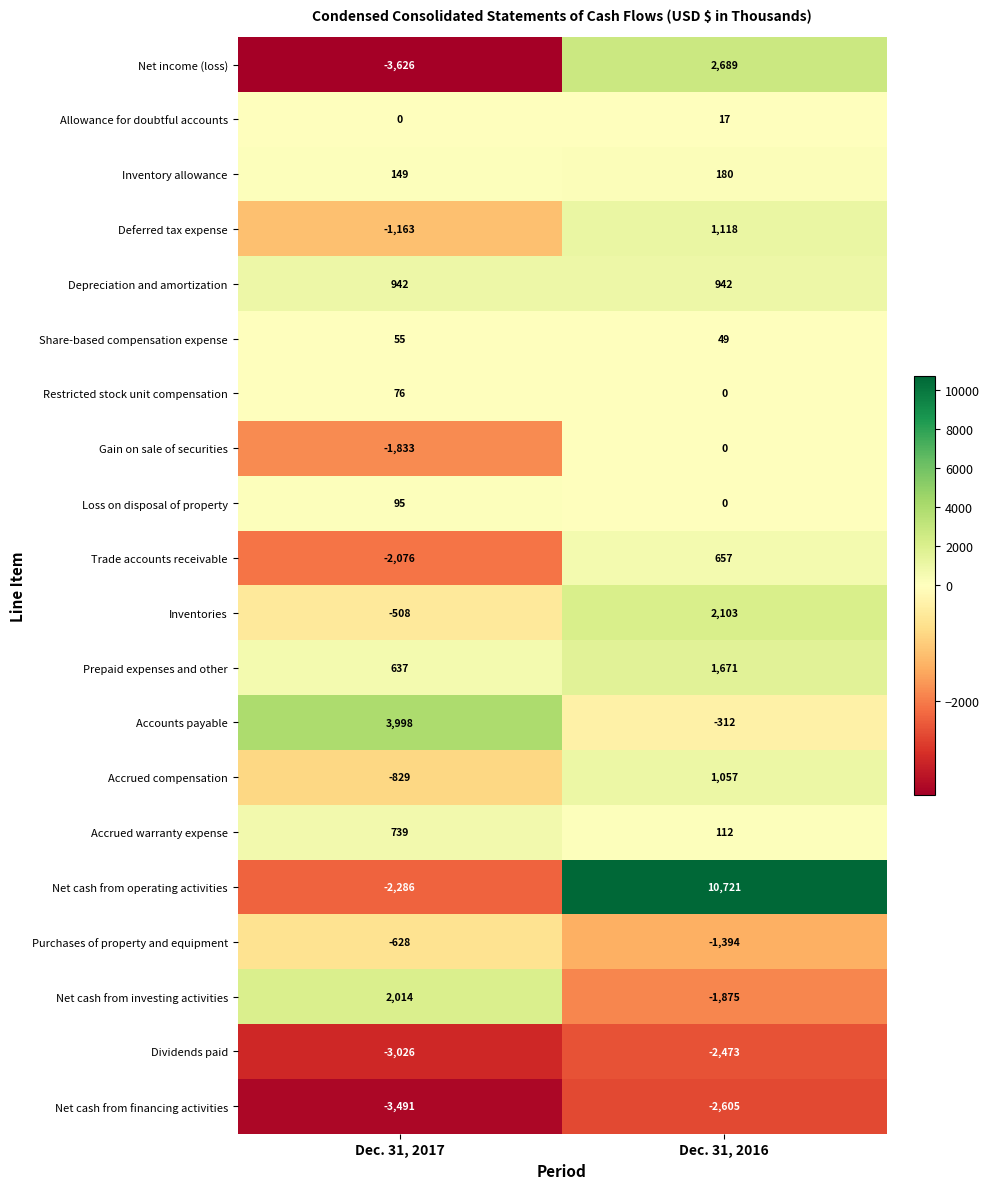

Which series has the largest total across all categories?

Net cash from operating activities